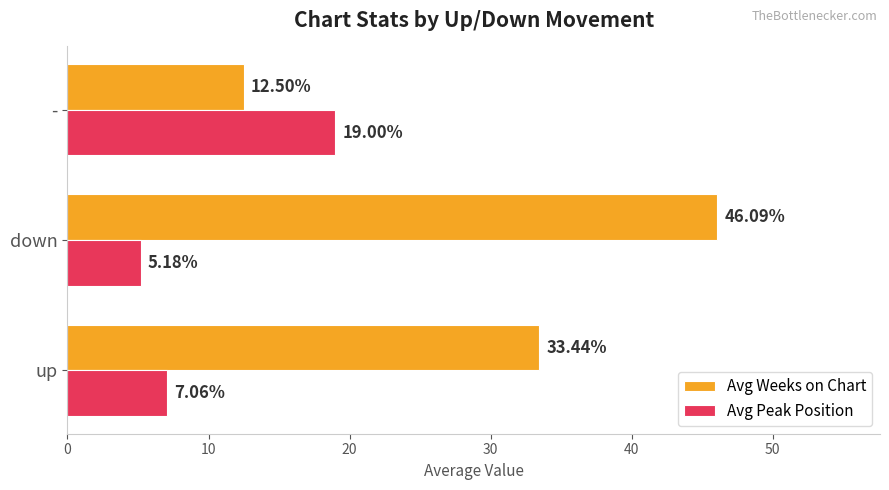

Which category has the lowest value across all series?

down